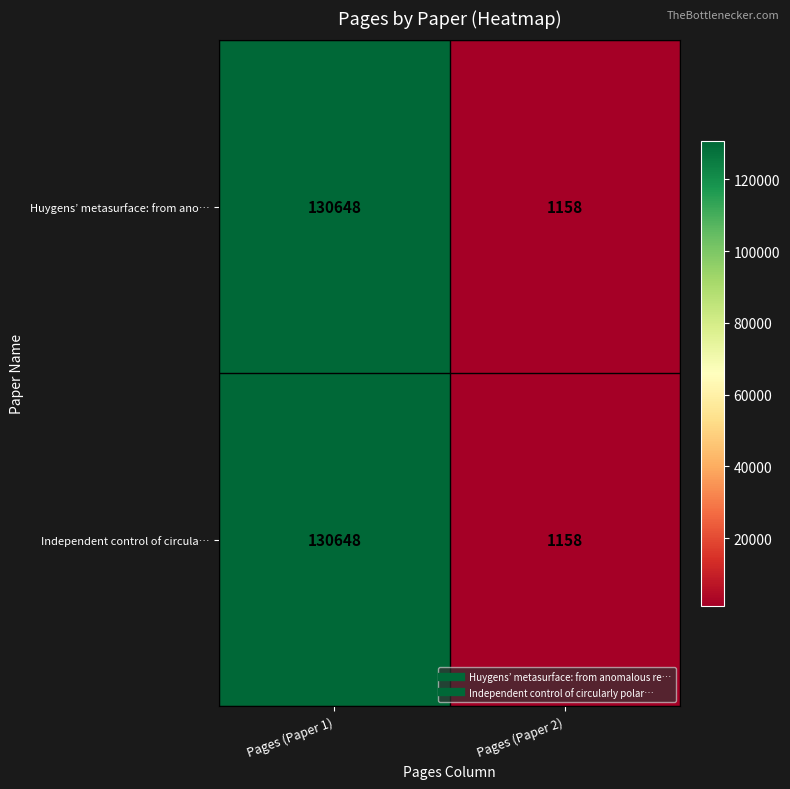

Is the value of Huygens’ metasurface: from ano… at Pages (Paper 2) greater than the value of Independent control of circula… at Pages (Paper 1)?

No